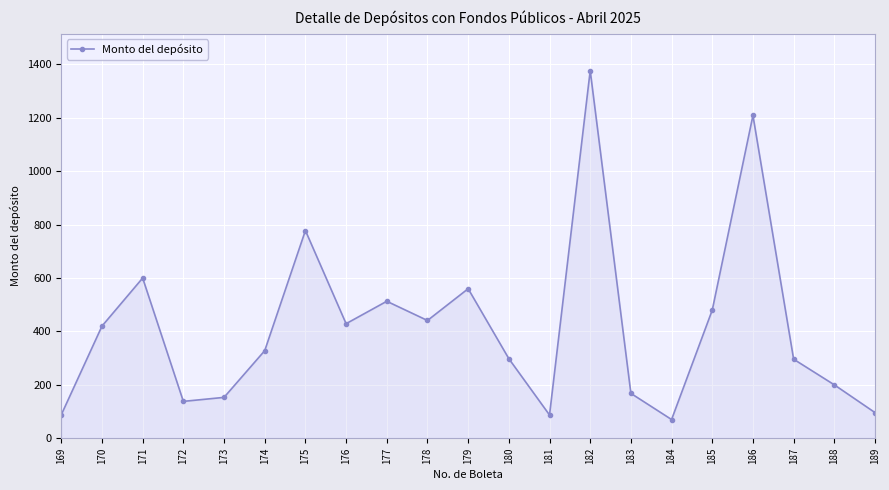

The value at 182 is 924. True or false?

False